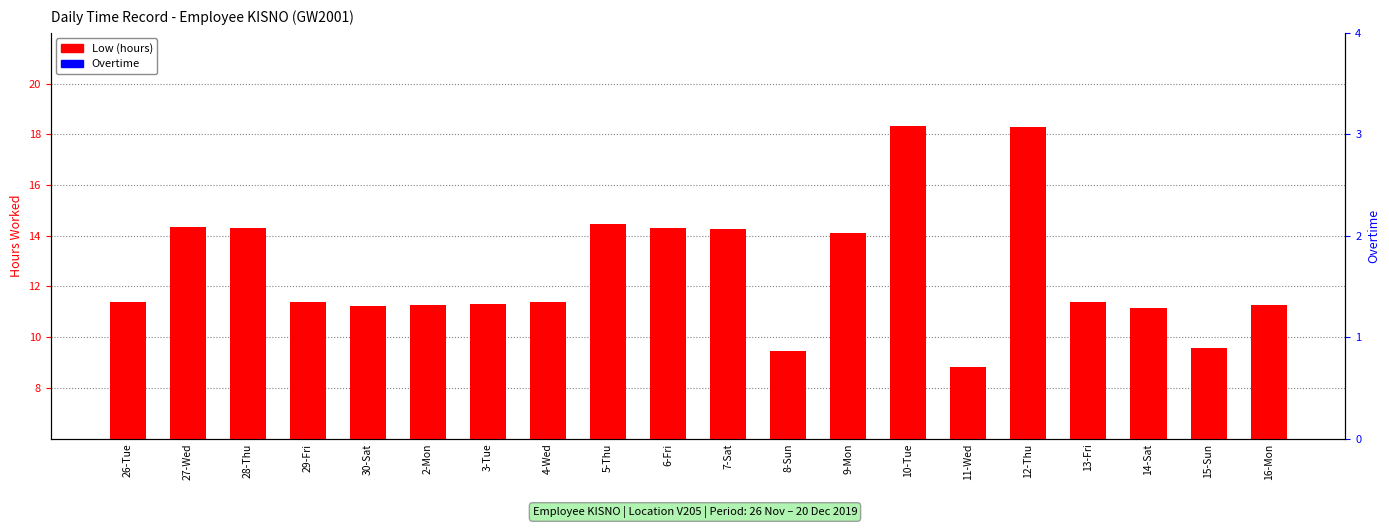

Does the chart contain stacked bars?

No